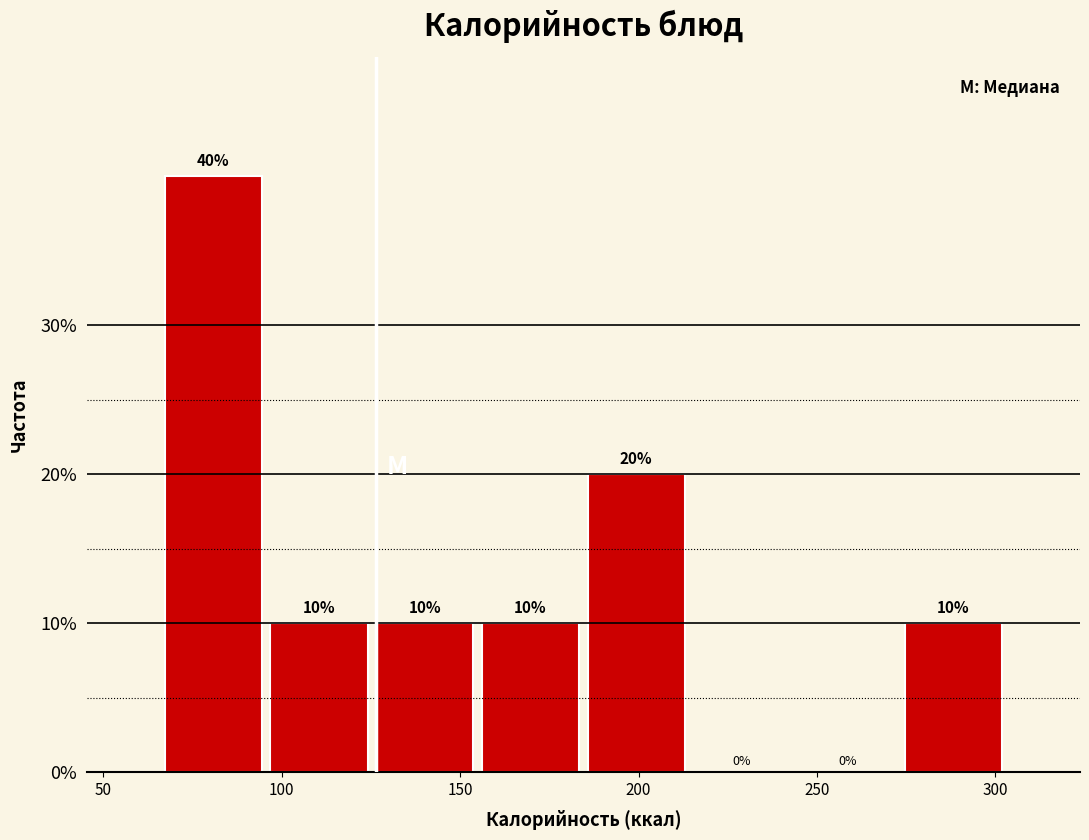

Over which range of the x-axis is the bar tallest?

65 to 95